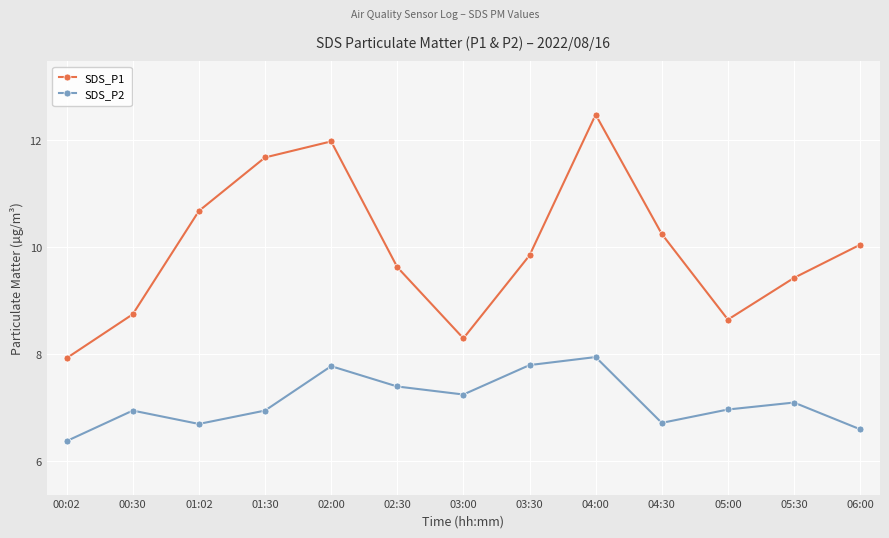

The value of SDS_P1 at 02:30 is 5.1. True or false?

False